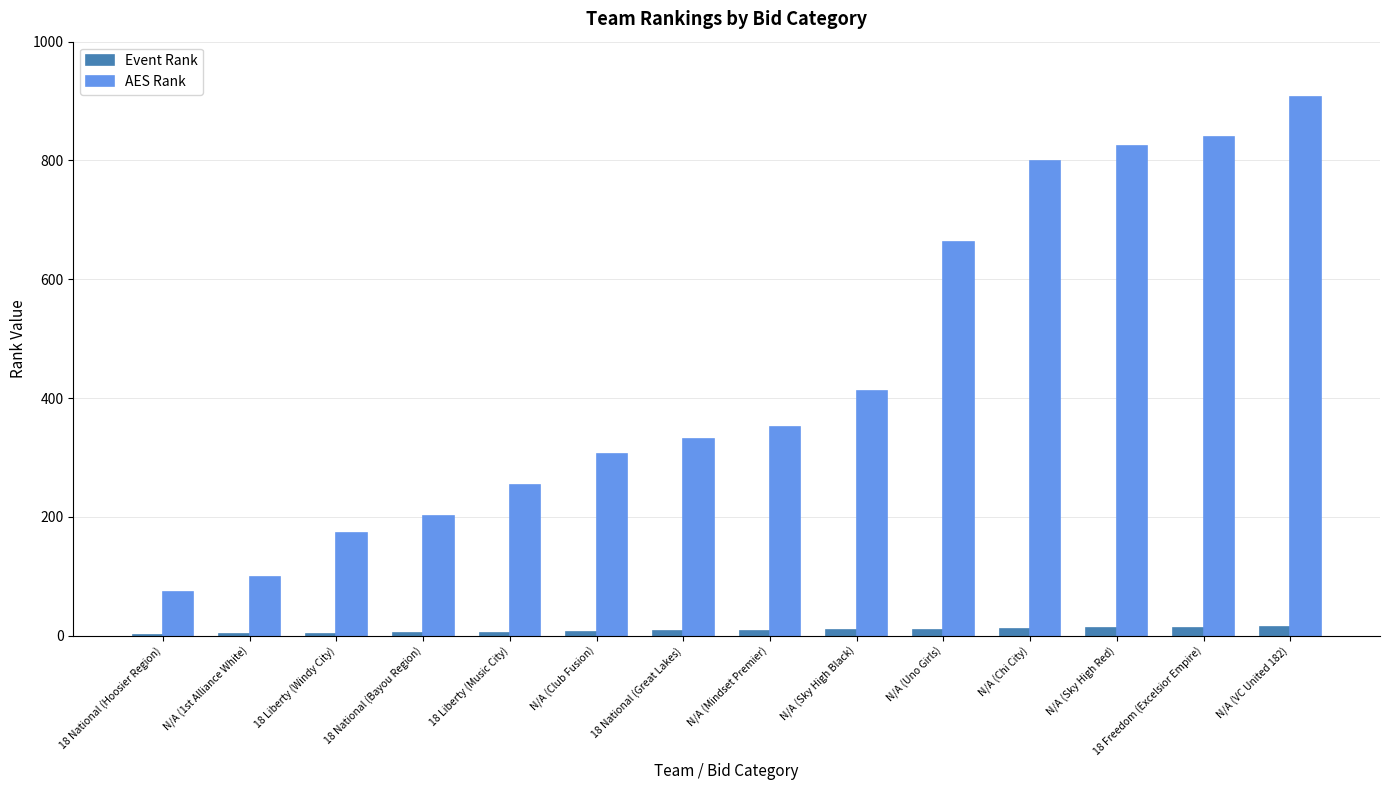

At which label is AES Rank closest to 490?

N/A (Sky High Black)